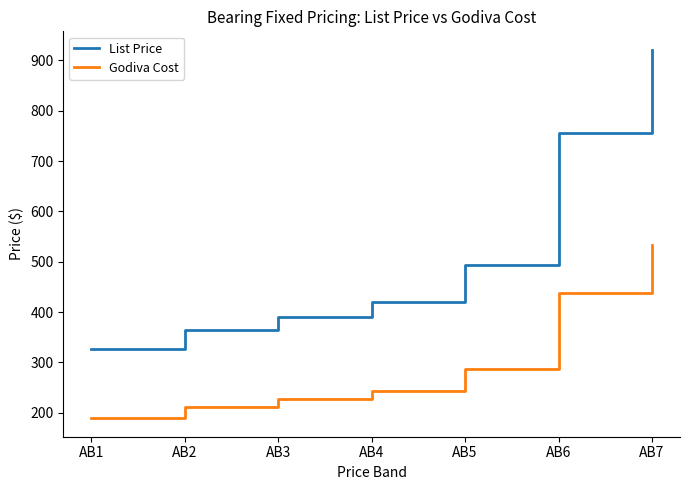

Rank the series by their average value, from highest to lowest.

List Price, Godiva Cost